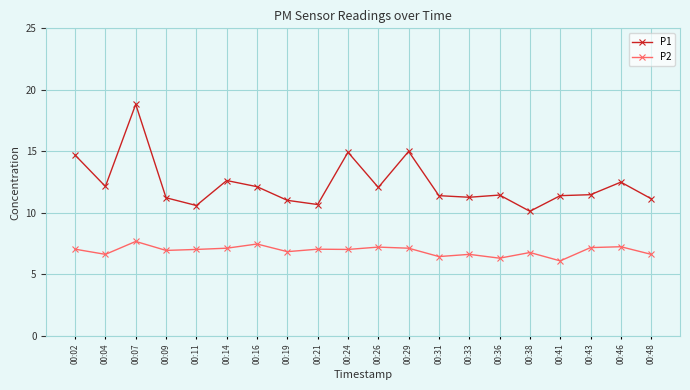

What is the minimum value shown in the chart?

6.1